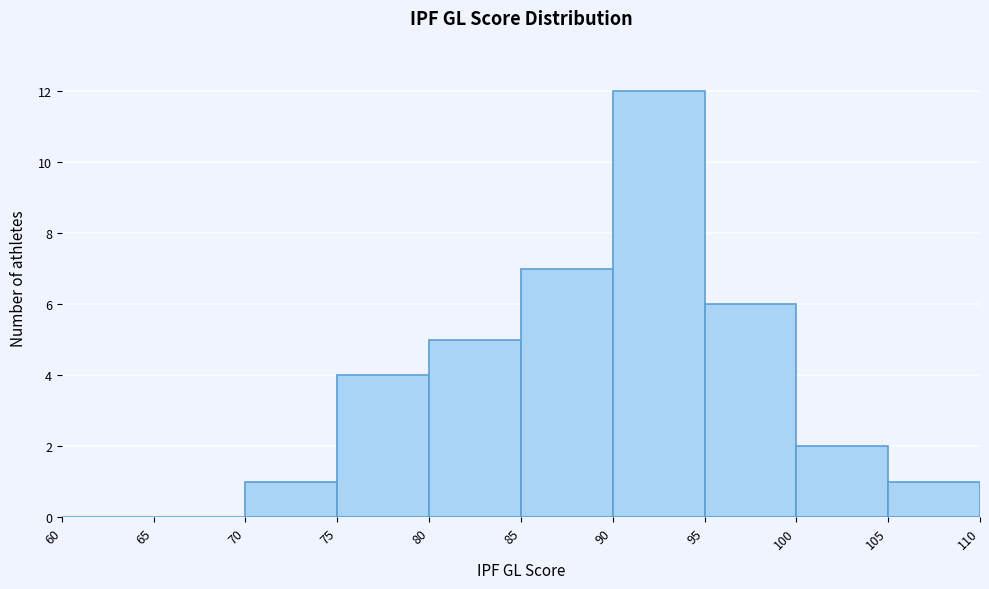

Reading left to right, list every bar in this chart as the range it spans on the x-axis followed by its height. The values are not printed on the chart, so give them approximately, as read against the axis.

60 to 65: 0
65 to 70: 0
70 to 75: 1
75 to 80: 4
80 to 85: 5
85 to 90: 7
90 to 95: 12
95 to 100: 6
100 to 105: 2
105 to 110: 1